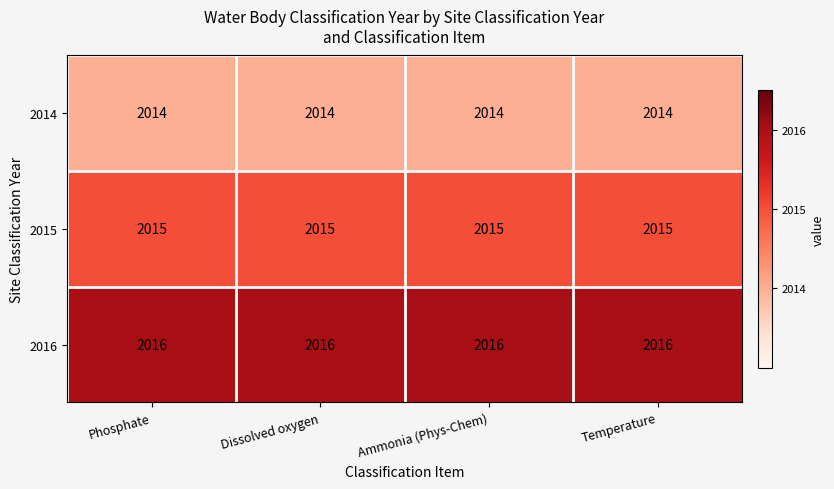

What is the maximum value for 2016?

2016